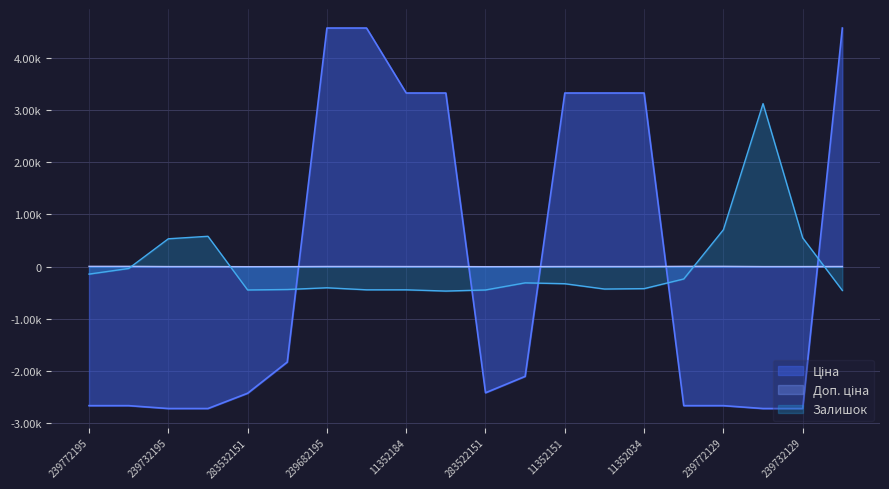

Between 239682195 and 11352036, which series saw the biggest shift?

Ціна